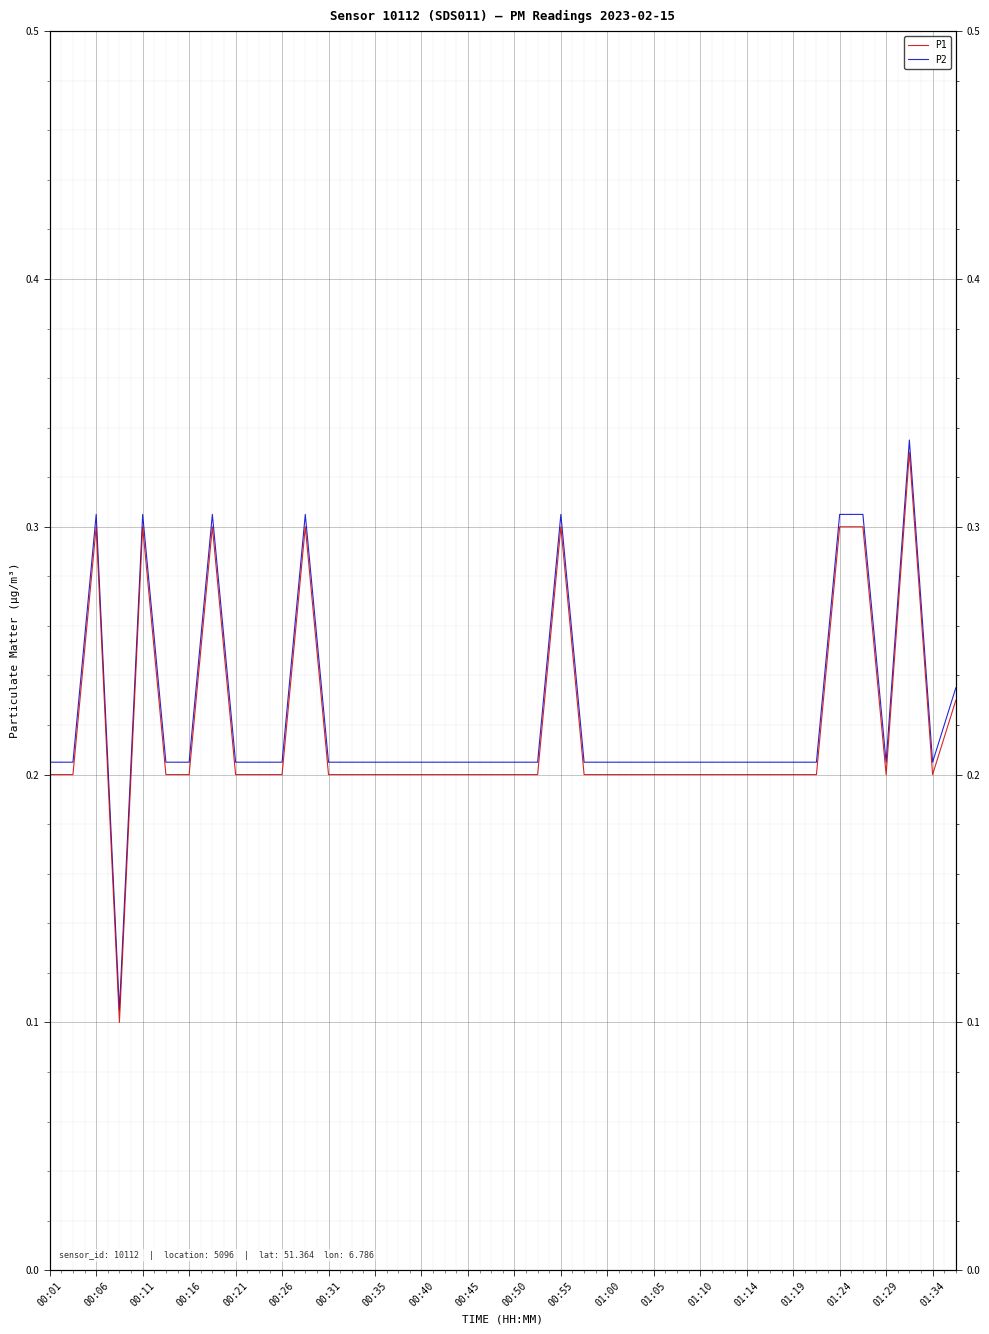

Is this an area chart (filled region under the line)?

No